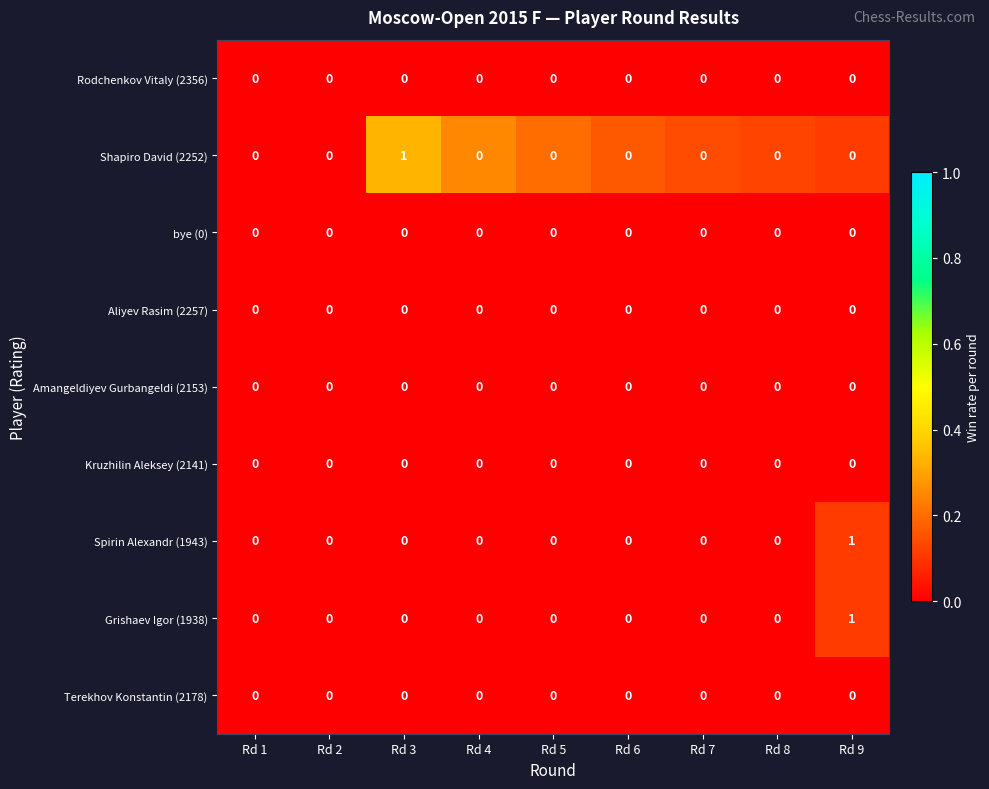

Which category has the highest value in the Shapiro David (2252) series?

Rd 3